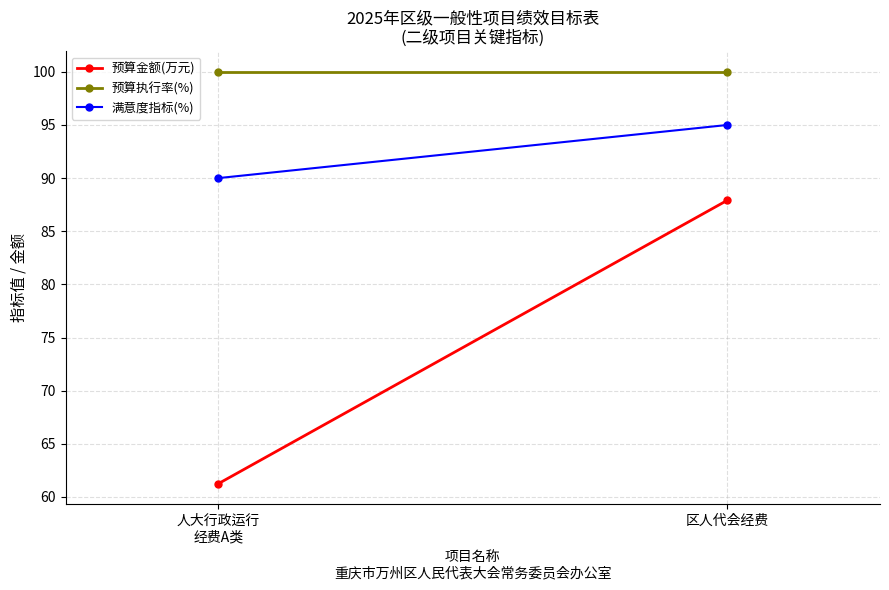

Reading left to right, list all the values displayed in this chart.

预算金额(万元): 61.2	87.9
预算执行率(%): 100.0	100.0
满意度指标(%): 90.0	95.0